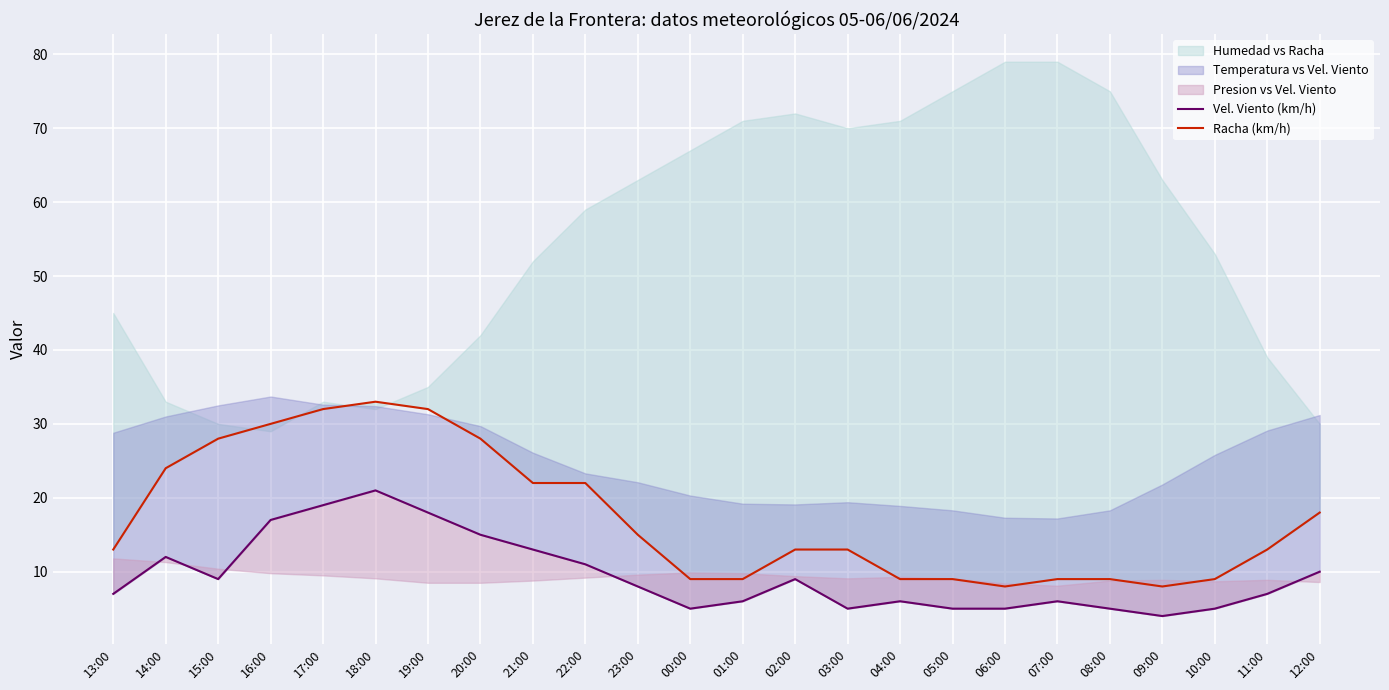

How many data points in Vel. Viento (km/h) are above 8?

11